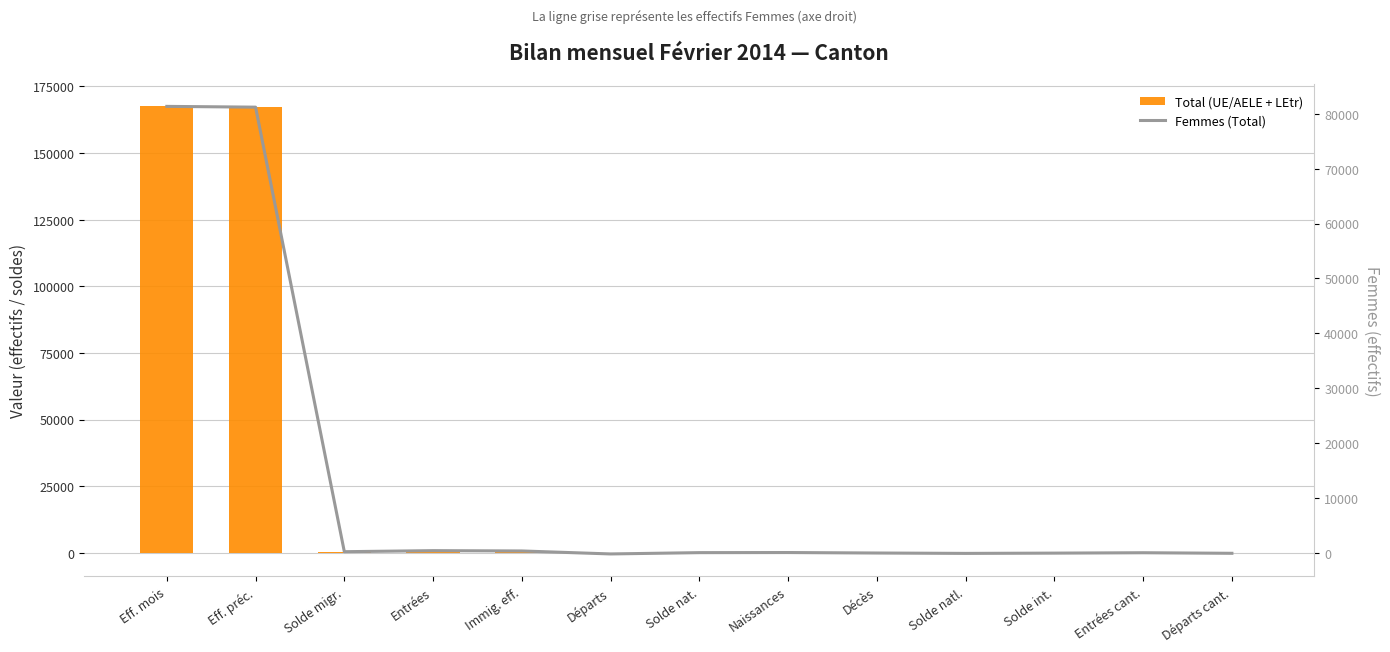

Which series changed the most between Eff. préc. and Décès?

Total (UE/AELE + LEtr)